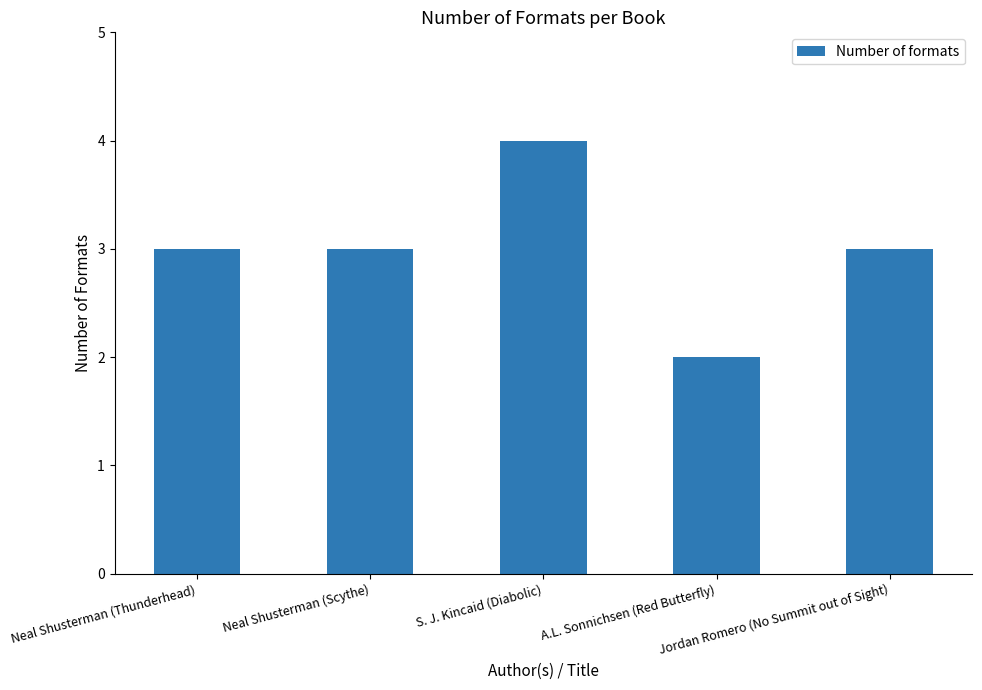

The value at Neal Shusterman (Scythe) is 3. True or false?

True